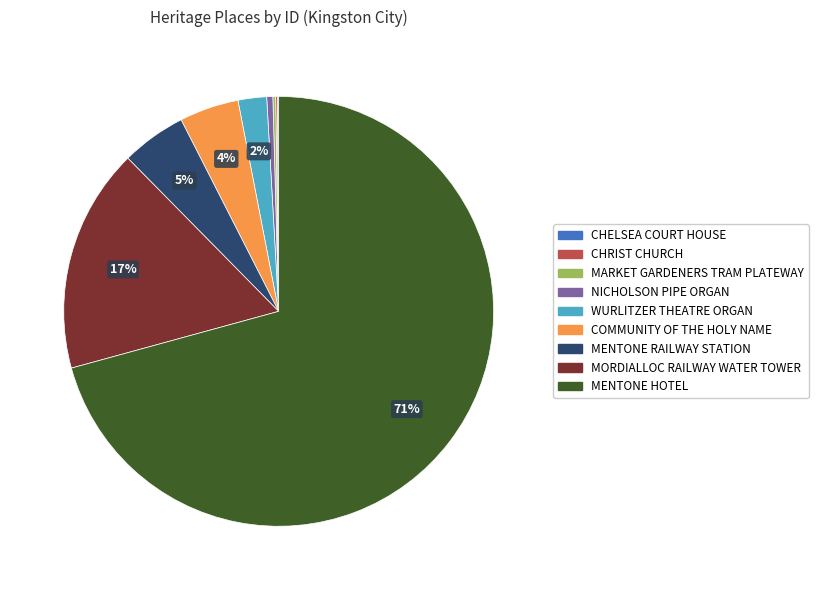

Does NICHOLSON PIPE ORGAN account for over 50% of the chart?

No